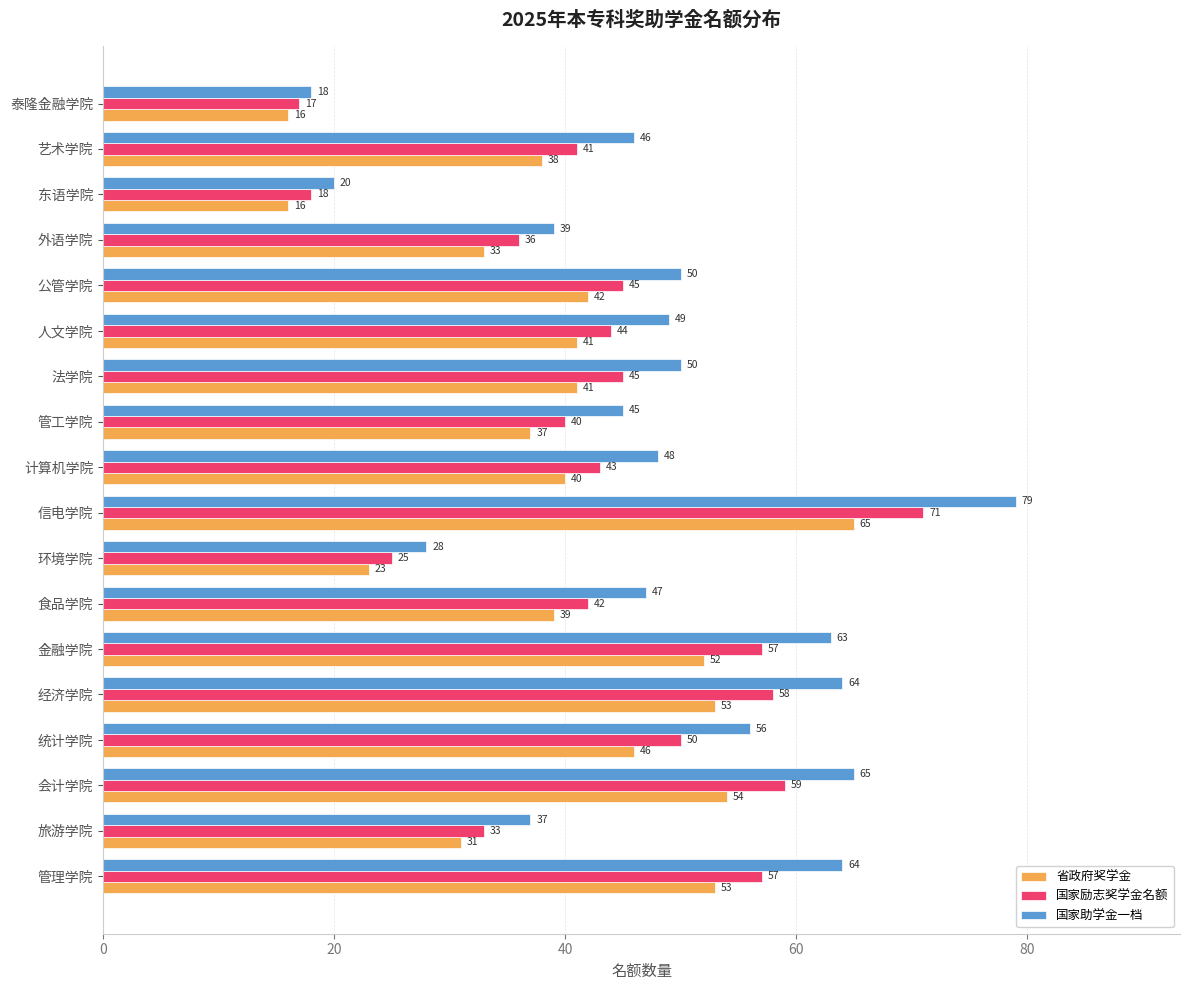

List the series in order of their overall mean, lowest first.

省政府奖学金, 国家励志奖学金名额, 国家助学金一档